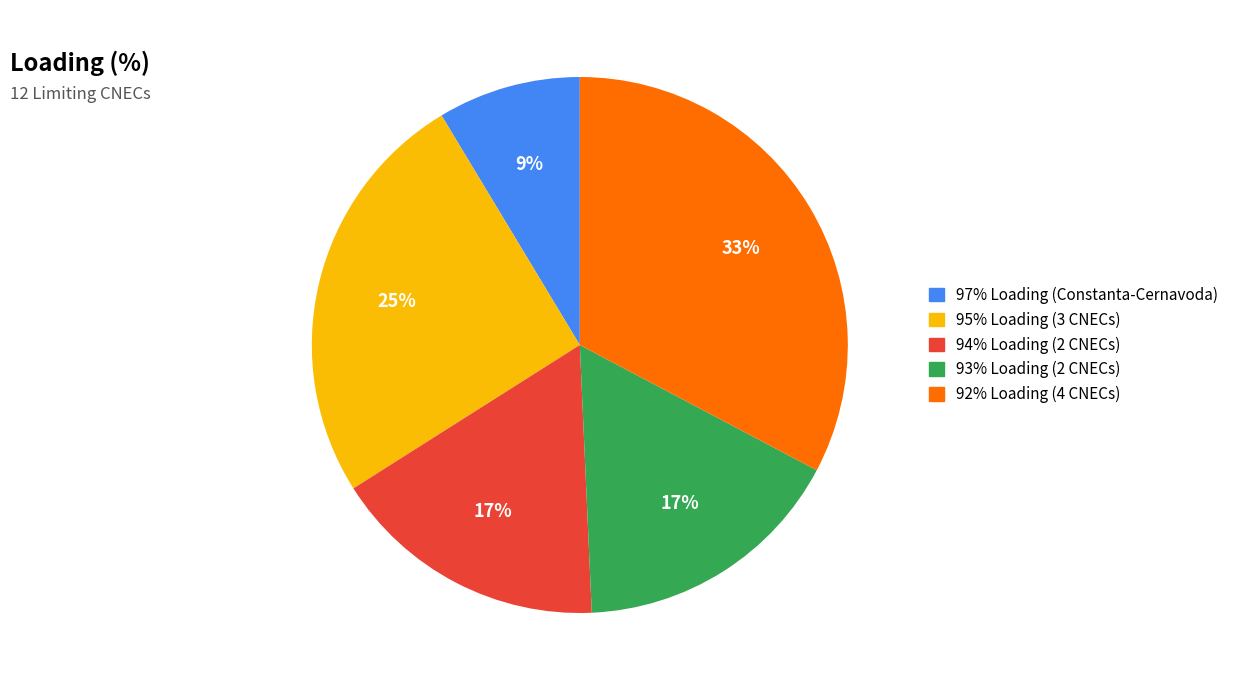

Count the number of slices in the pie.

5